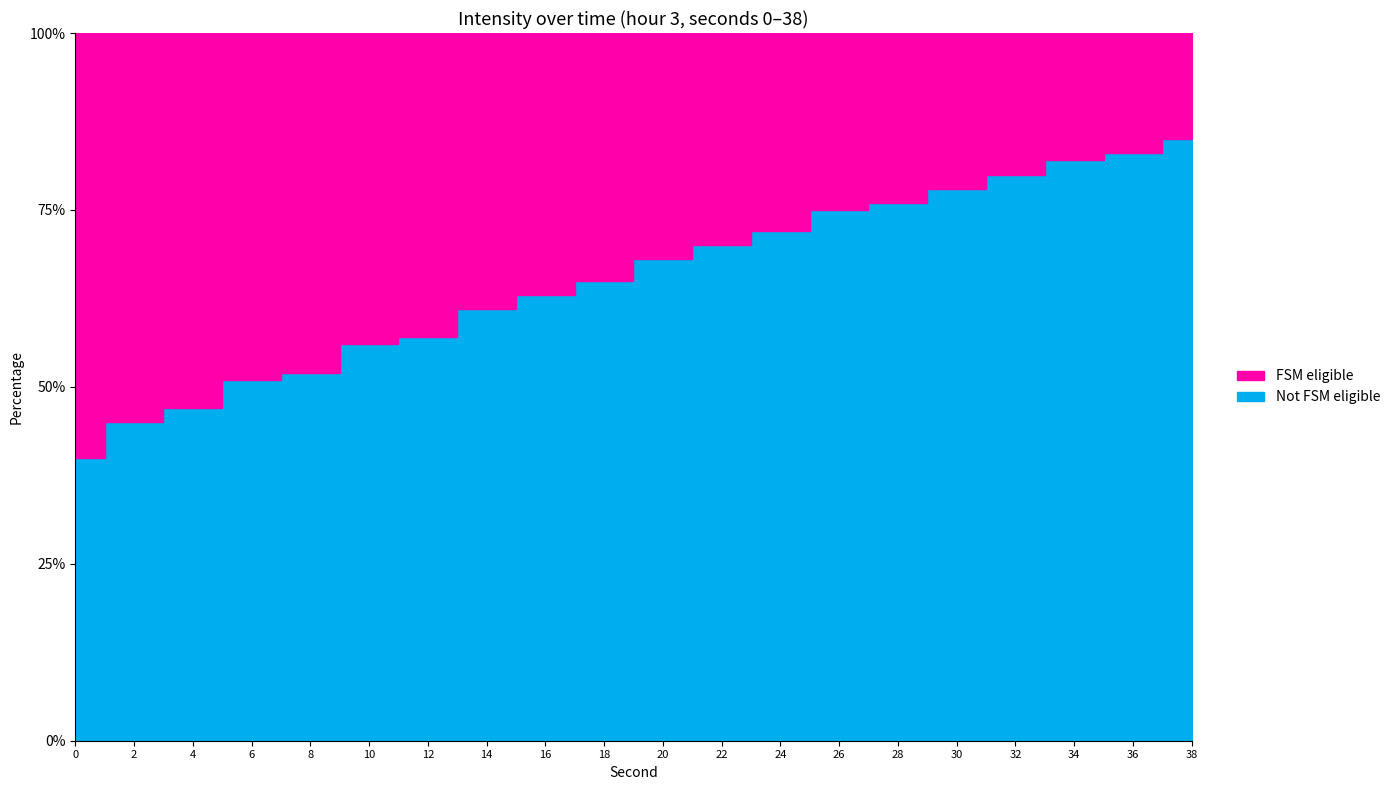

How many data points in FSM eligible are above 35?

9